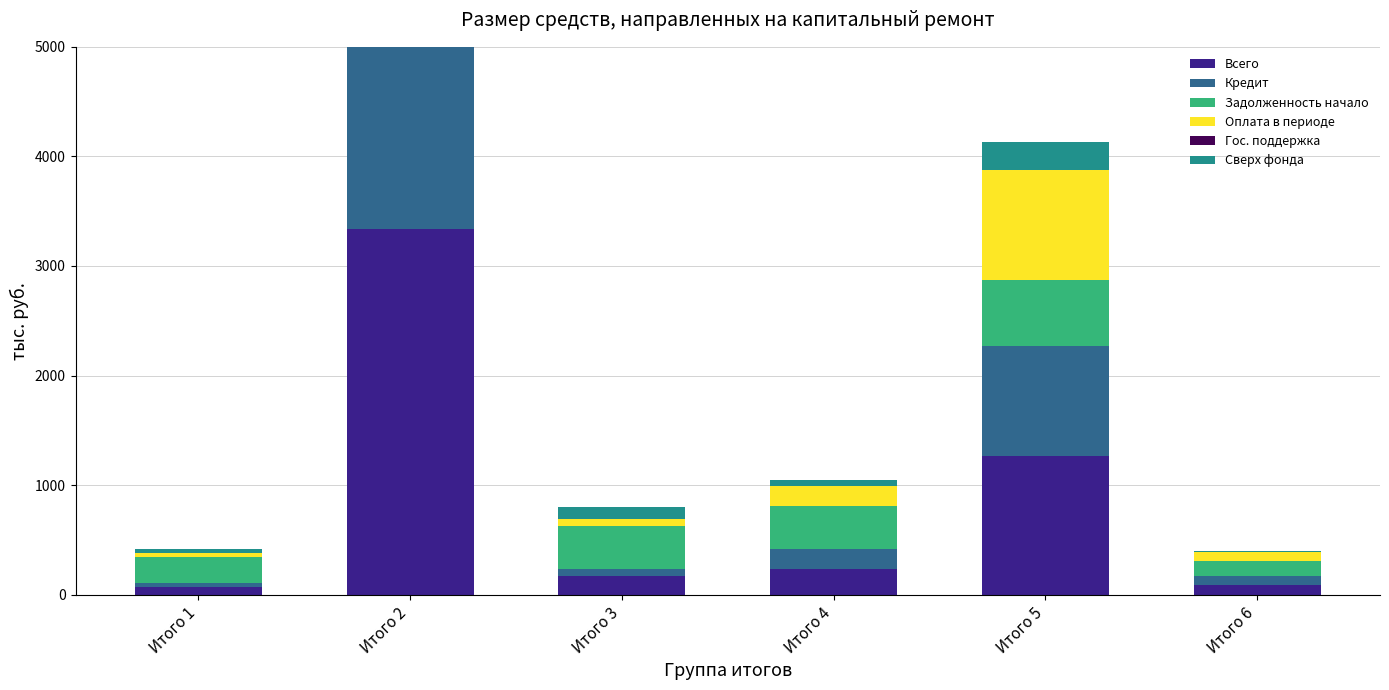

How many values in the Сверх фонда series exceed 110?

3